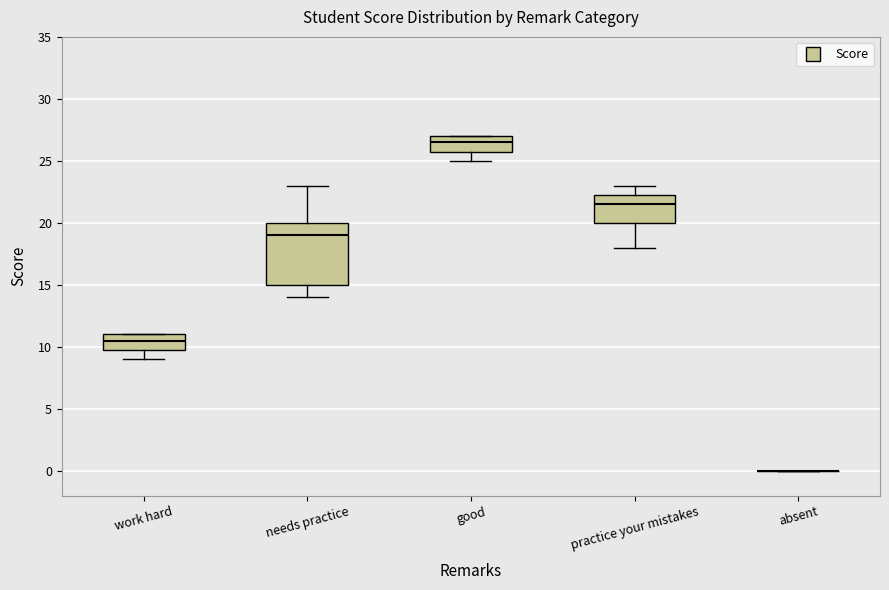

Reading left to right, read every box against the y-axis: the position of its median line, the range the box covers, and the ends of its whiskers. The values are not printed on the chart, so give them approximately, as read against the axis.

work hard: median 10.5, box 10.0 to 11.0, whiskers 9.0 to 11.0
needs practice: median 19.0, box 15.0 to 20.0, whiskers 14.0 to 23.0
good: median 26.5, box 26.0 to 27.0, whiskers 25.0 to 27.0
practice your mistakes: median 21.5, box 20.0 to 22.5, whiskers 18.0 to 23.0
absent: box collapsed to a line at 0.0, whiskers 0.0 to 0.0